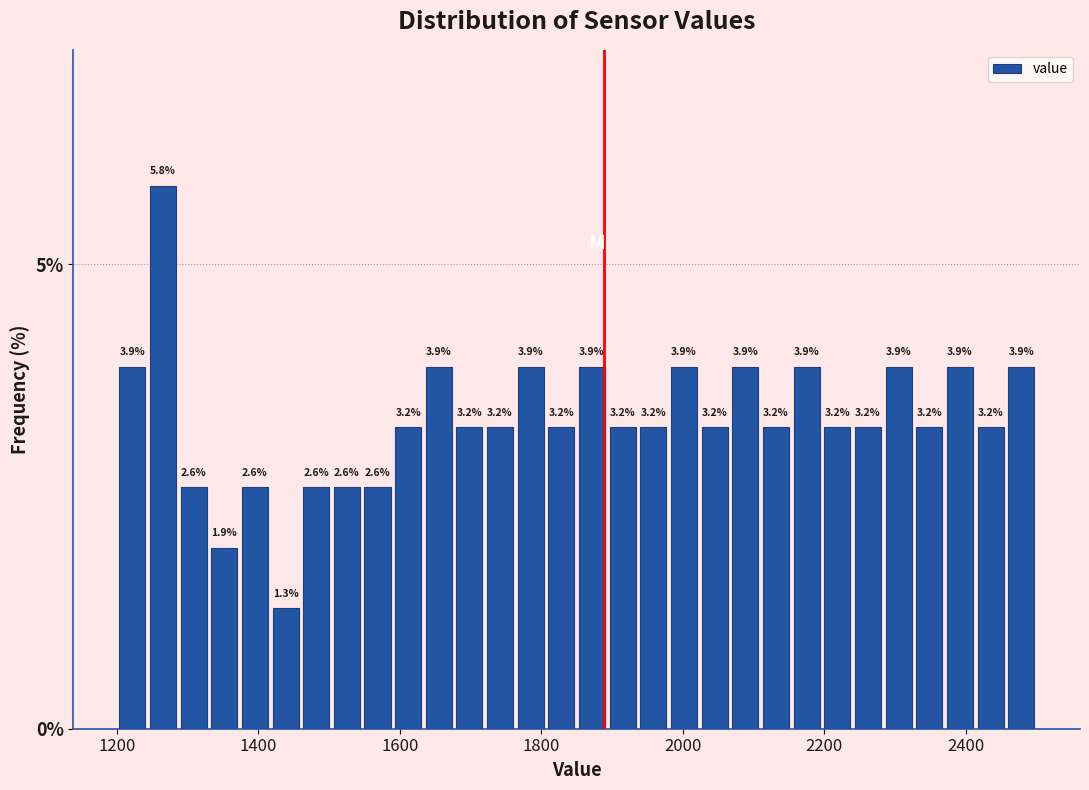

Read against the x-axis, roughly where is the centre of the tallest bar?

1260